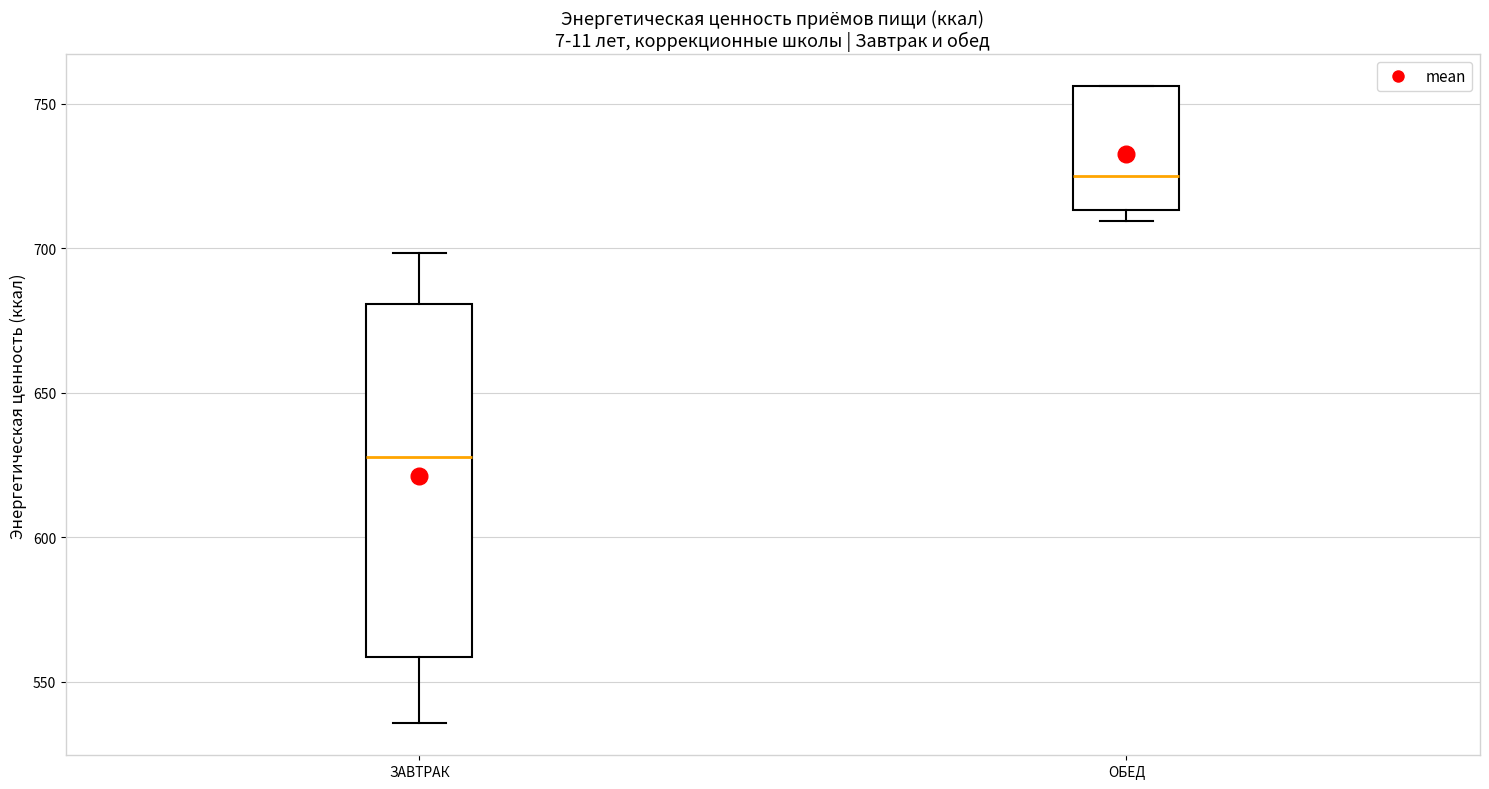

Which box has the lowest median line?

ЗАВТРАК